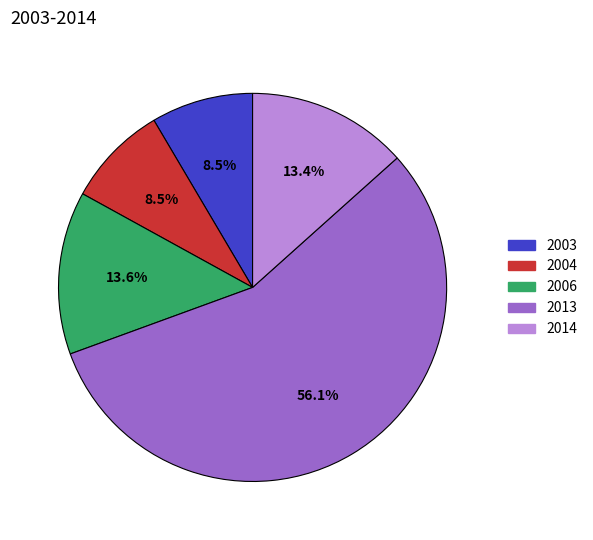

Which slice is the largest?

2013